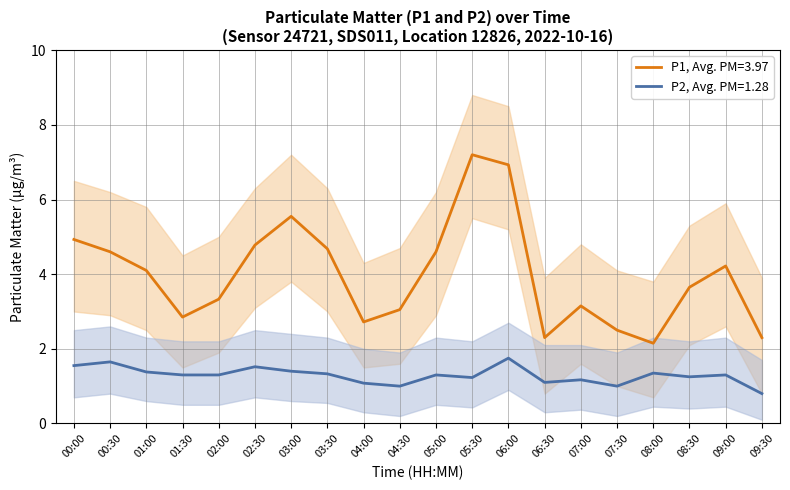

True or false: P2_upper and P1_upper intersect in this chart.

False